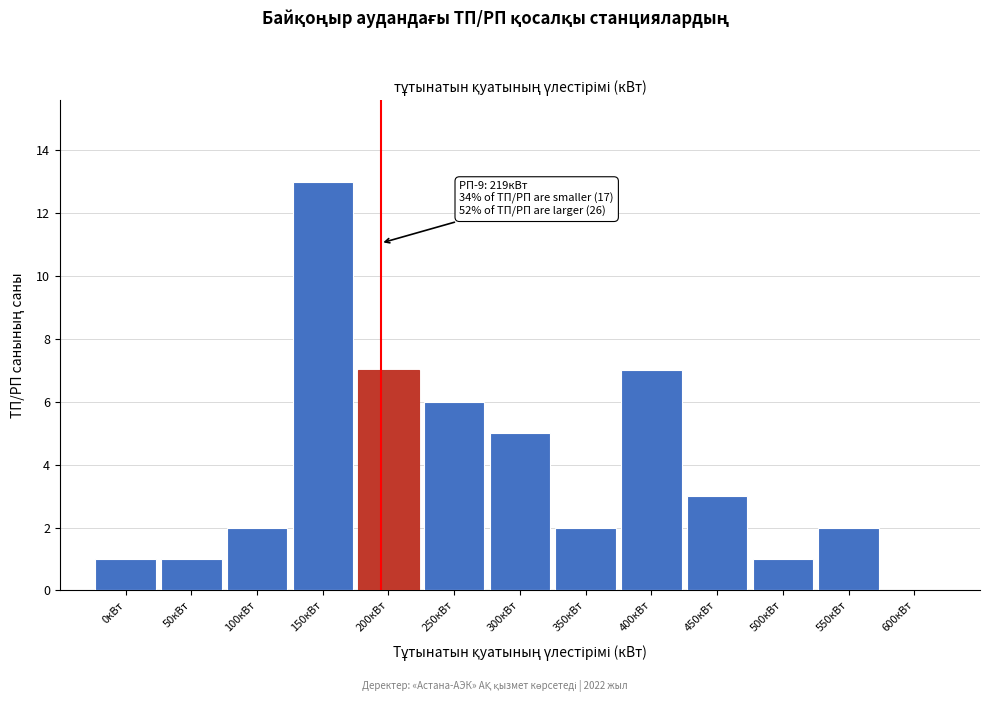

Reading left to right, what are all the values shown in this chart?

0кВт=1	50кВт=1	100кВт=2	150кВт=13	200кВт=7	250кВт=6	300кВт=5	350кВт=2	400кВт=7	450кВт=3	500кВт=1	550кВт=2	600кВт=0